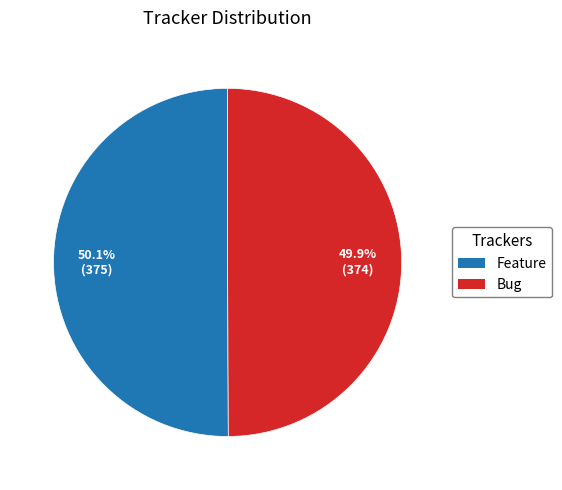

Is there any slice that represents more than half of the pie?

Yes